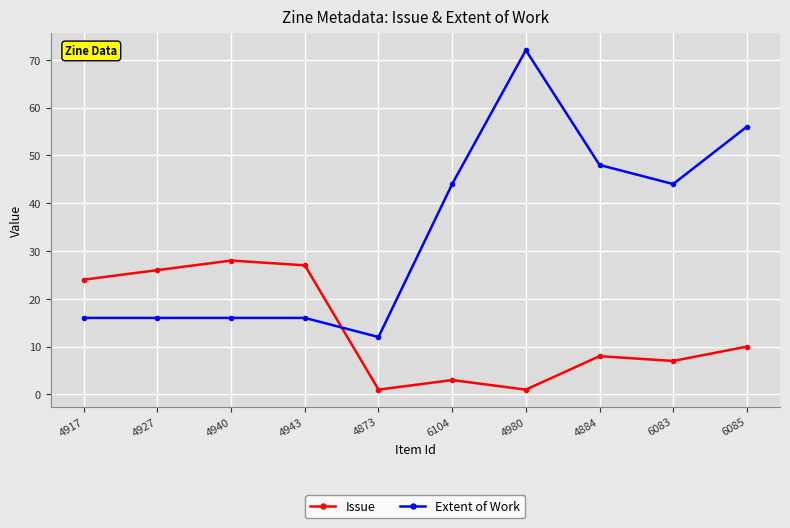

Which series has the widest spread of values?

Extent of Work